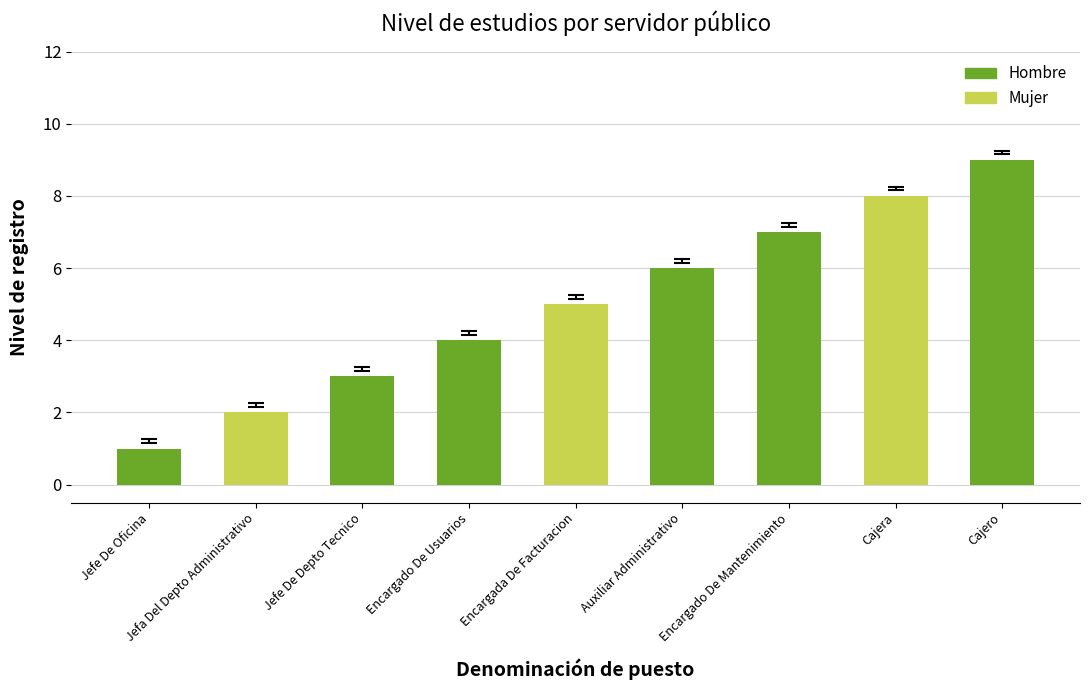

What is the change in value from Jefe De Oficina to Cajera?

+7